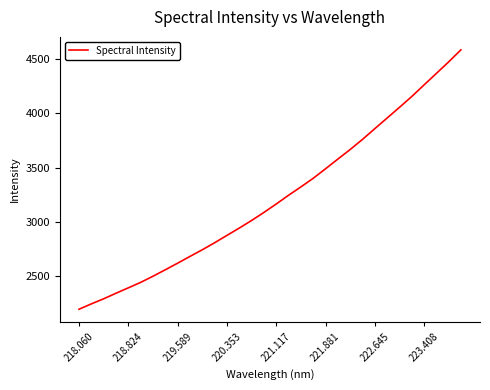

What is the greatest value displayed?

4586.2